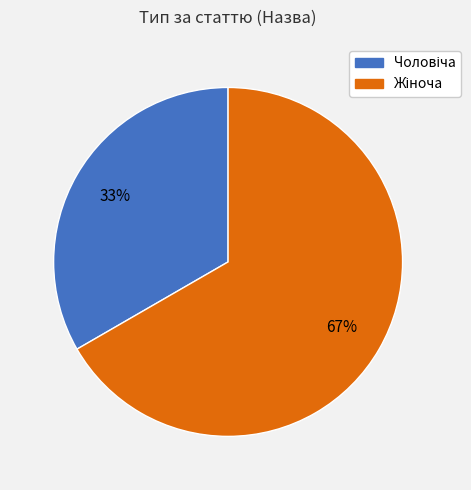

To the nearest percent, what is the average slice percentage?

50%